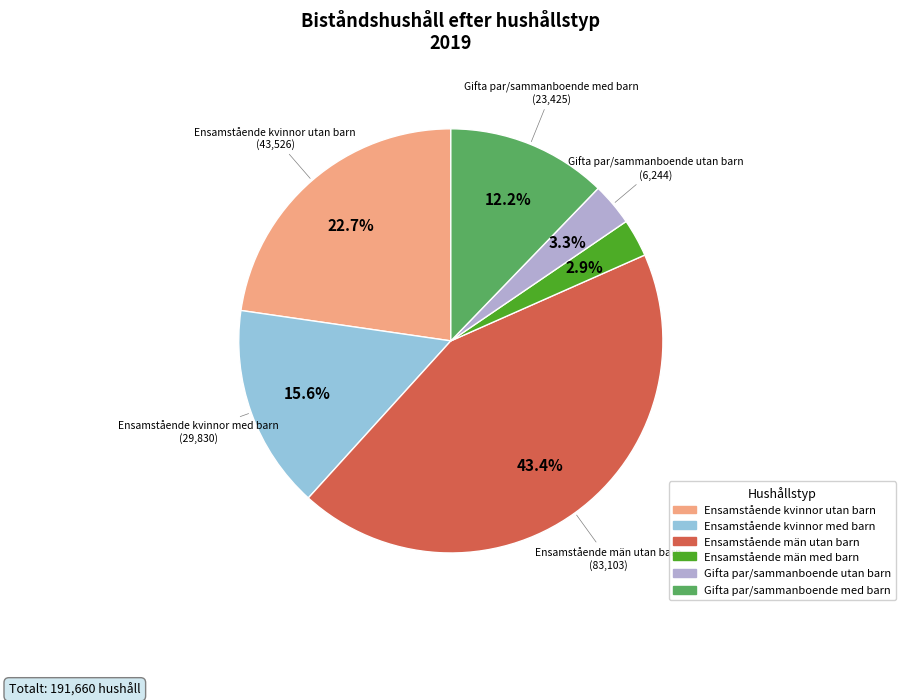

To the nearest percent, what is the difference between the largest and smallest slice percentages?

40%